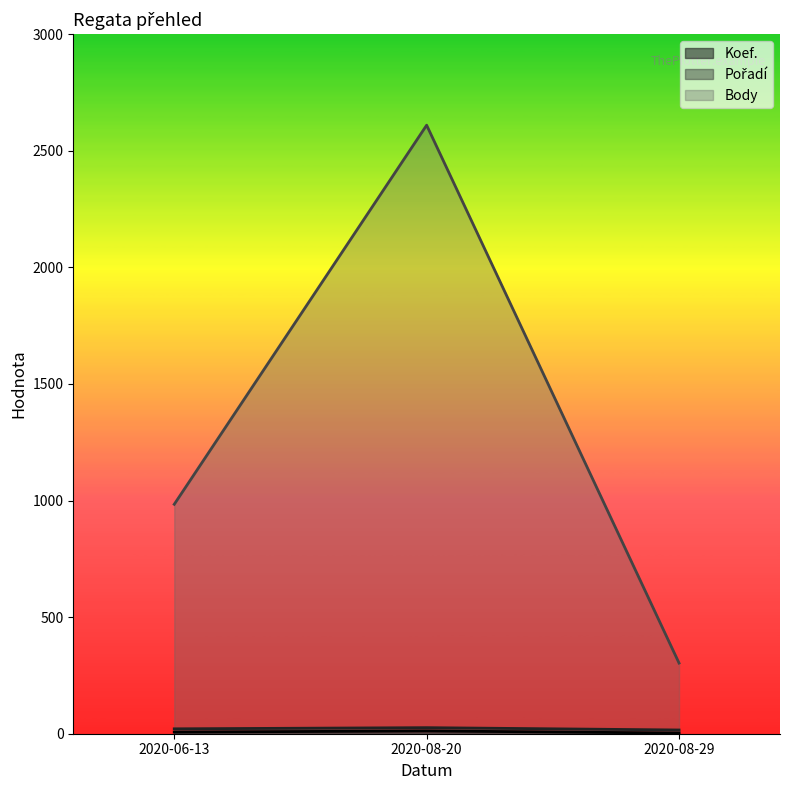

What is the difference between the Body values at 2020-08-29 and 2020-06-13?

681